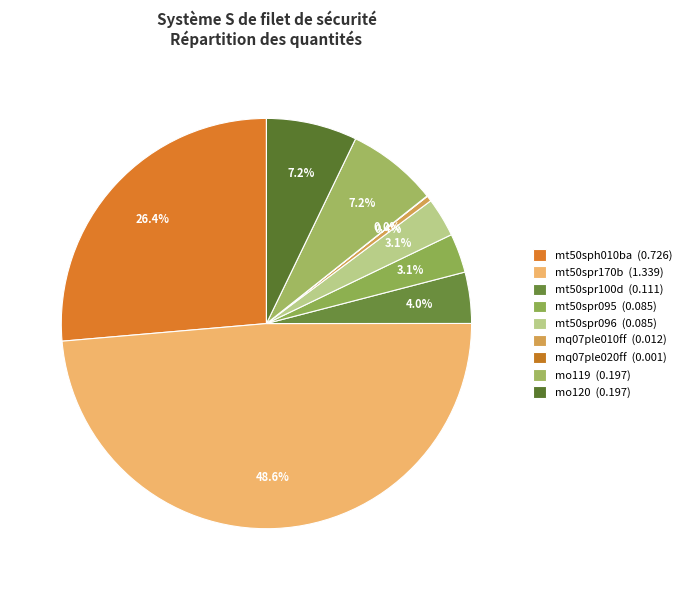

What is the smallest slice in the pie chart?

mq07ple020ff